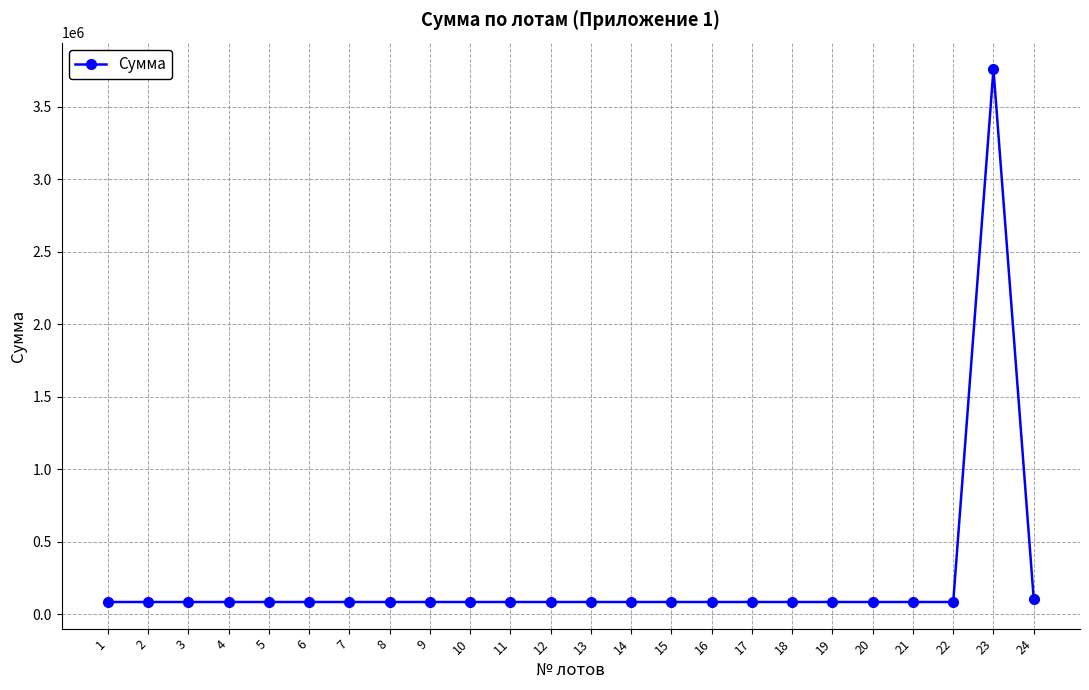

The chart shows a value of 86050 at 8. True or false?

True